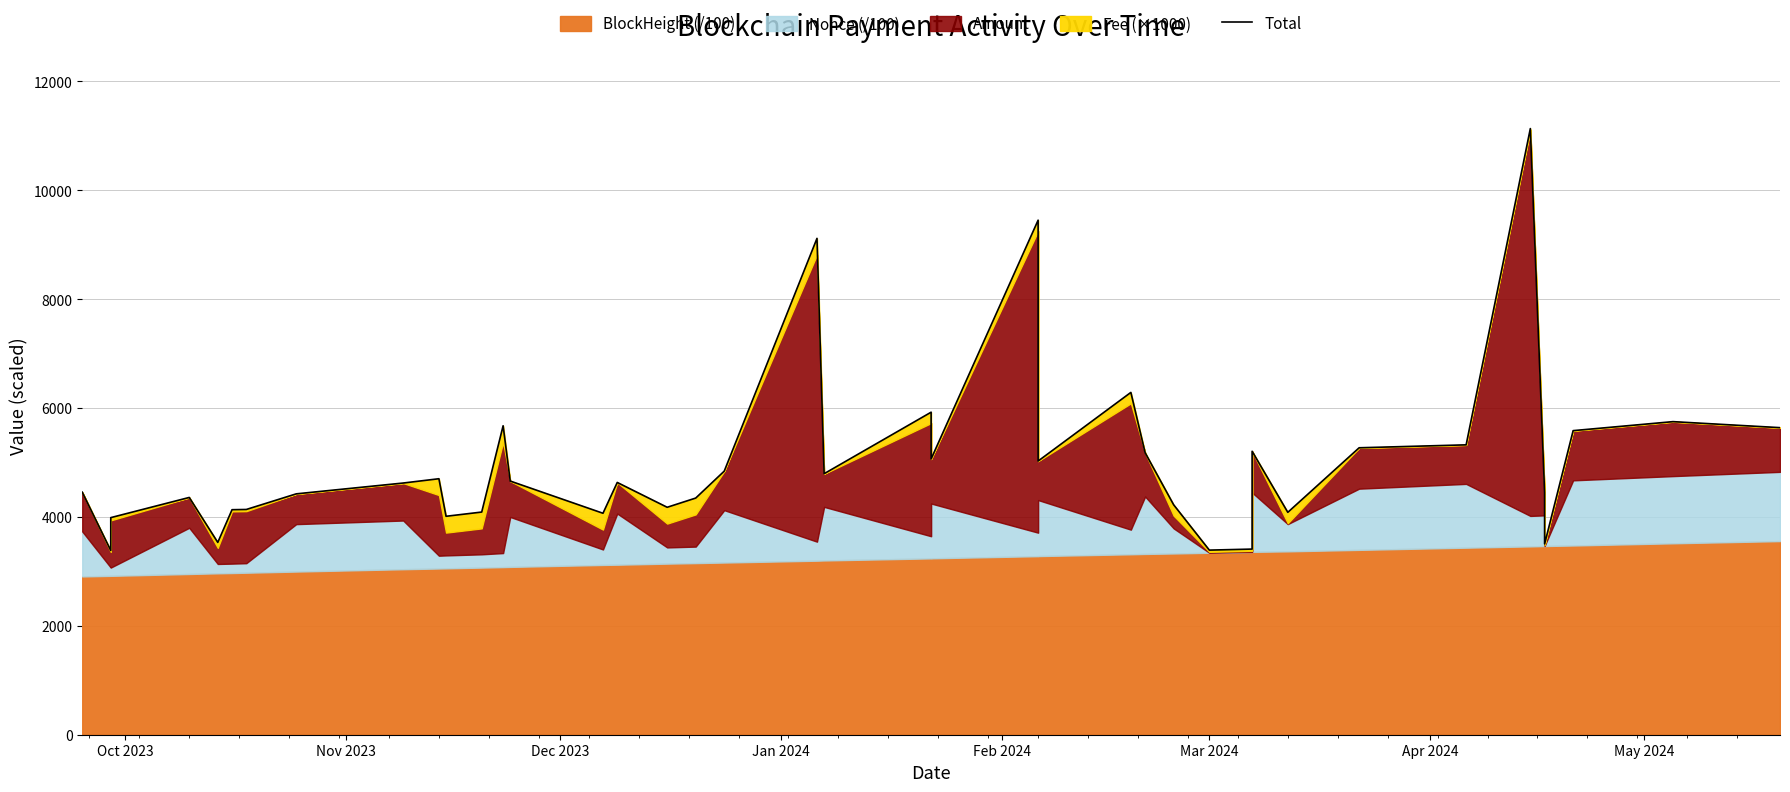

What is the smallest value displayed?

3383.5